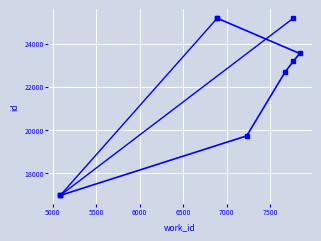

Is it true that the value at 7669 is 22688?

True